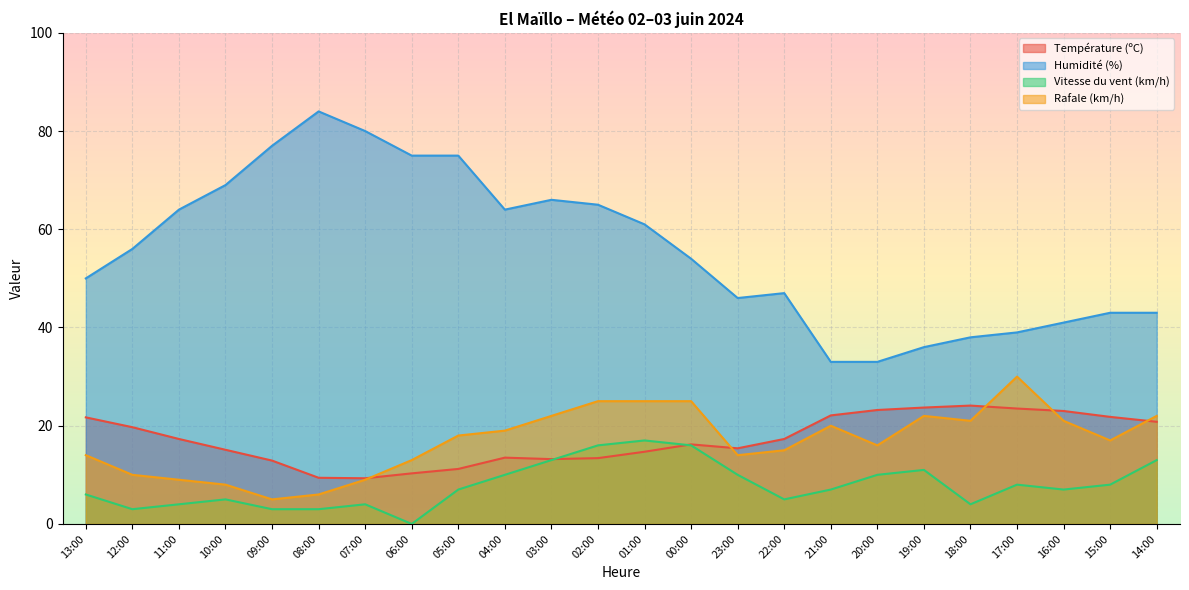

Reading left to right, list all the values displayed in this chart.

Température (ºC): 21.7	19.7	17.3	15.1	12.9	9.4	9.3	10.3	11.2	13.5	13.2	13.4	14.7	16.2	15.4	17.3	22.1	23.2	23.7	24.1	23.5	23.0	21.8	20.8
Humidité (%): 50.0	56.0	64.0	69.0	77.0	84.0	80.0	75.0	75.0	64.0	66.0	65.0	61.0	54.0	46.0	47.0	33.0	33.0	36.0	38.0	39.0	41.0	43.0	43.0
Vitesse du vent (km/h): 6.0	3.0	4.0	5.0	3.0	3.0	4.0	0.0	7.0	10.0	13.0	16.0	17.0	16.0	10.0	5.0	7.0	10.0	11.0	4.0	8.0	7.0	8.0	13.0
Rafale (km/h): 14.0	10.0	9.0	8.0	5.0	6.0	9.0	13.0	18.0	19.0	22.0	25.0	25.0	25.0	14.0	15.0	20.0	16.0	22.0	21.0	30.0	21.0	17.0	22.0